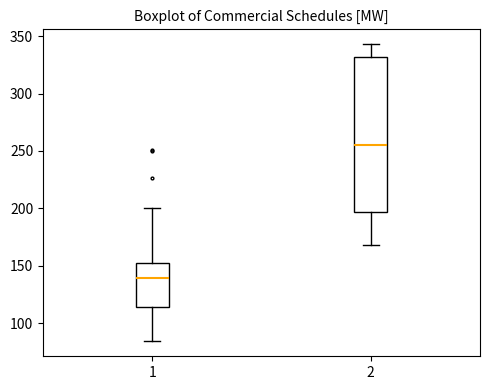

Reading left to right, transcribe this box plot: for each box, give where its median line is, the range the box spans, and where its two whiskers end, as read against the y-axis. The values are not printed on the chart, so give them approximately, as read against the axis.

1: median 140, box 115 to 150, whiskers 85 to 200
2: median 255, box 195 to 330, whiskers 170 to 345